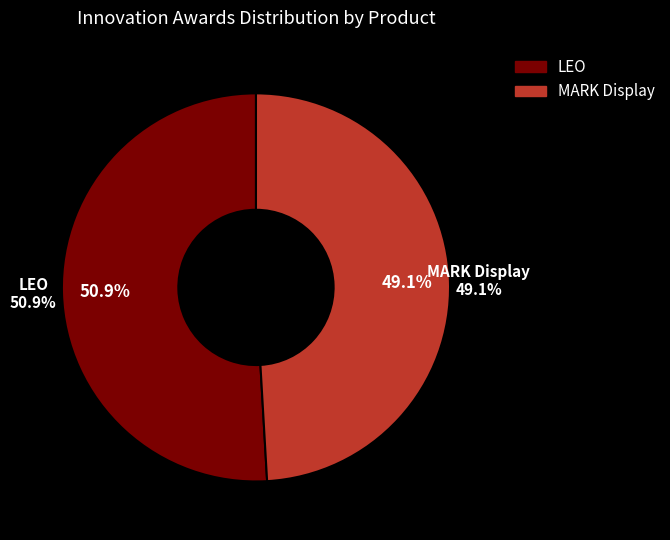

What percentage is the MARK Display slice, to the nearest percent?

49%